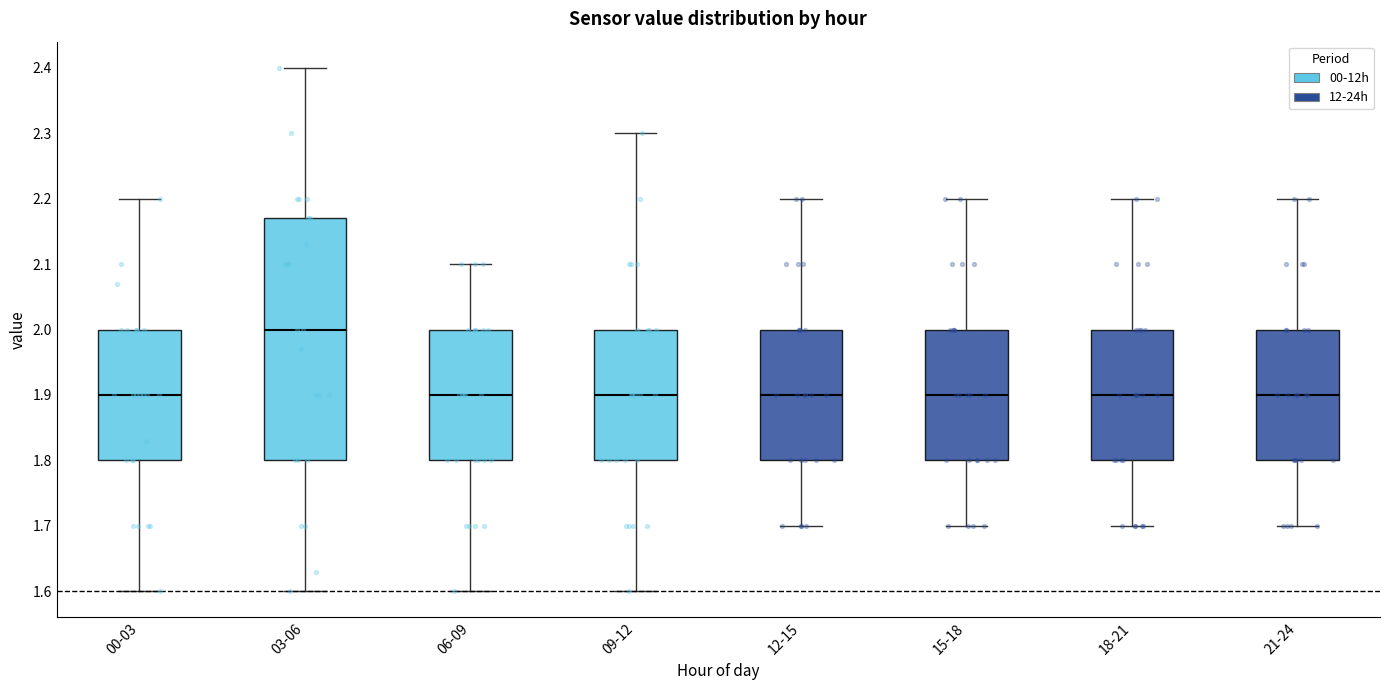

Comparing the boxes themselves (not the whiskers), which one is the tallest?

03-06